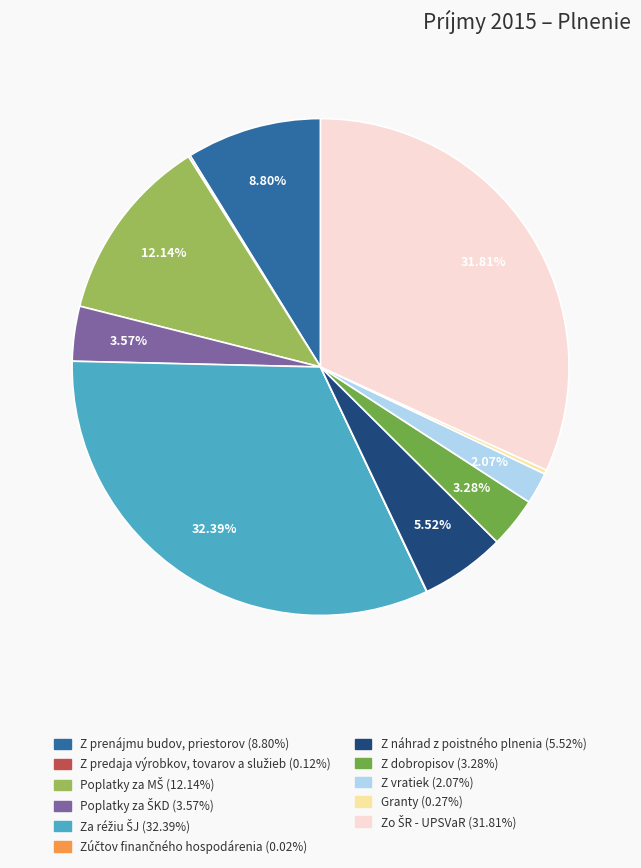

Does Z vratiek account for over 50% of the chart?

No